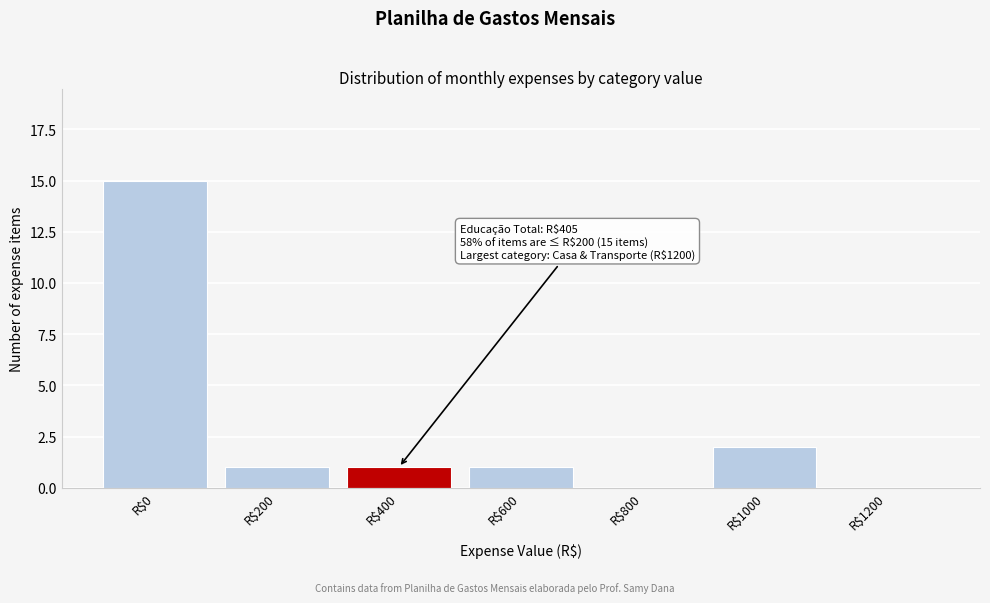

At which category does the chart reach its peak across all series?

R$0